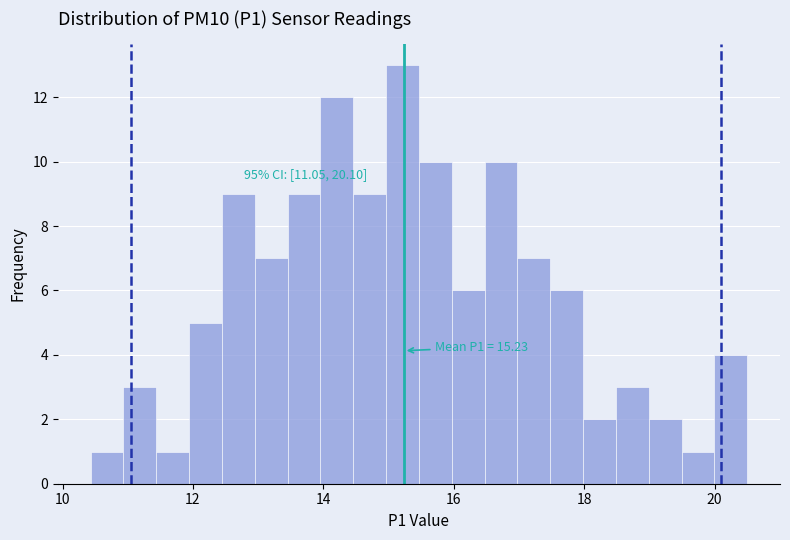

Read against the x-axis, roughly where is the centre of the tallest bar?

15.2